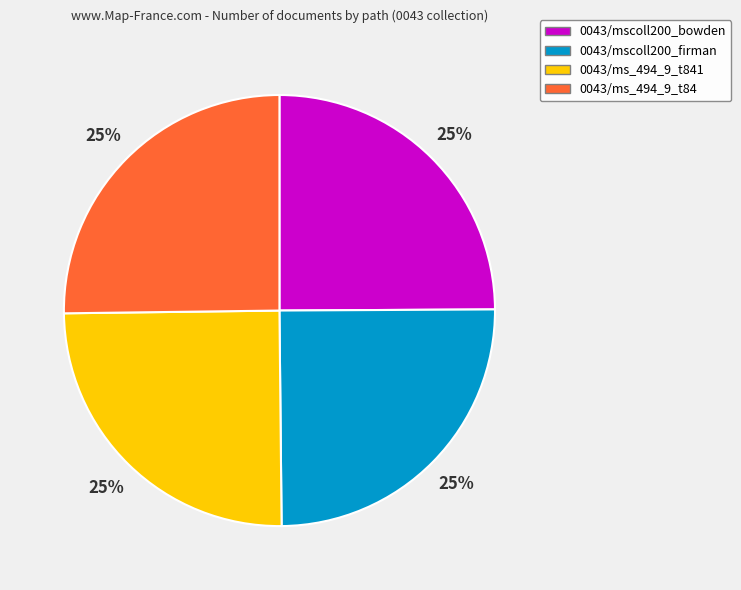

Is there a majority slice in this chart?

No